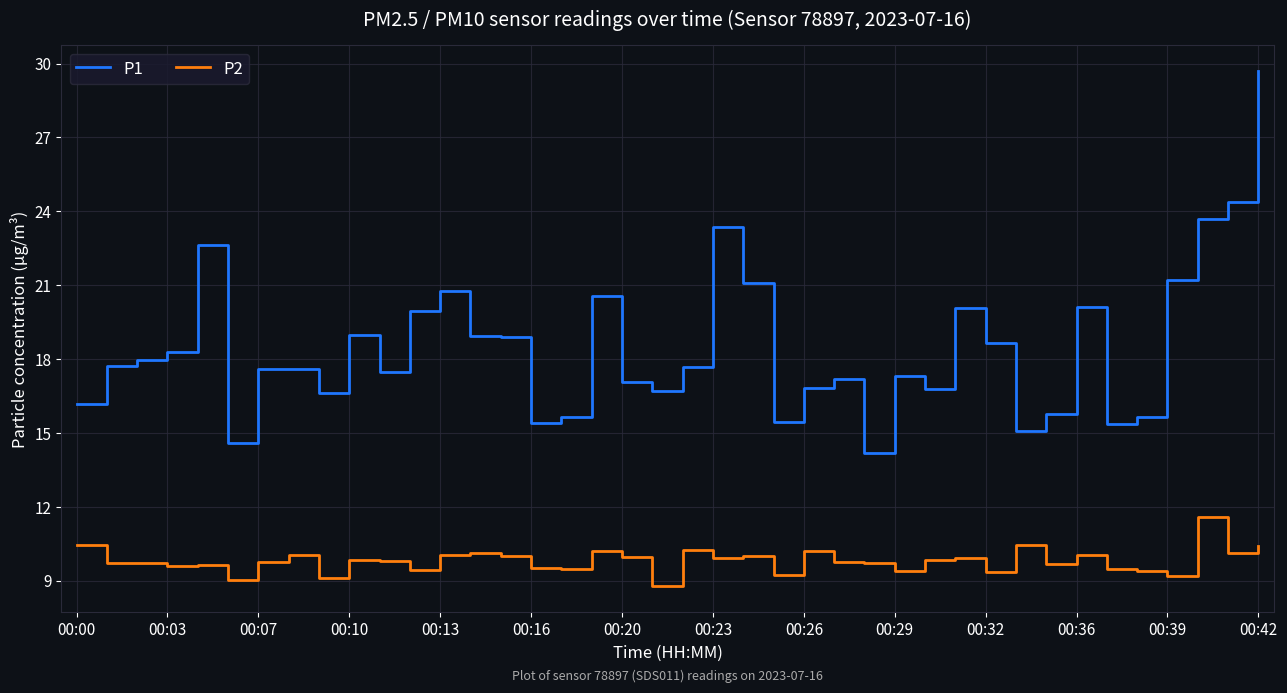

True or false: P1 and P2 intersect in this chart.

False